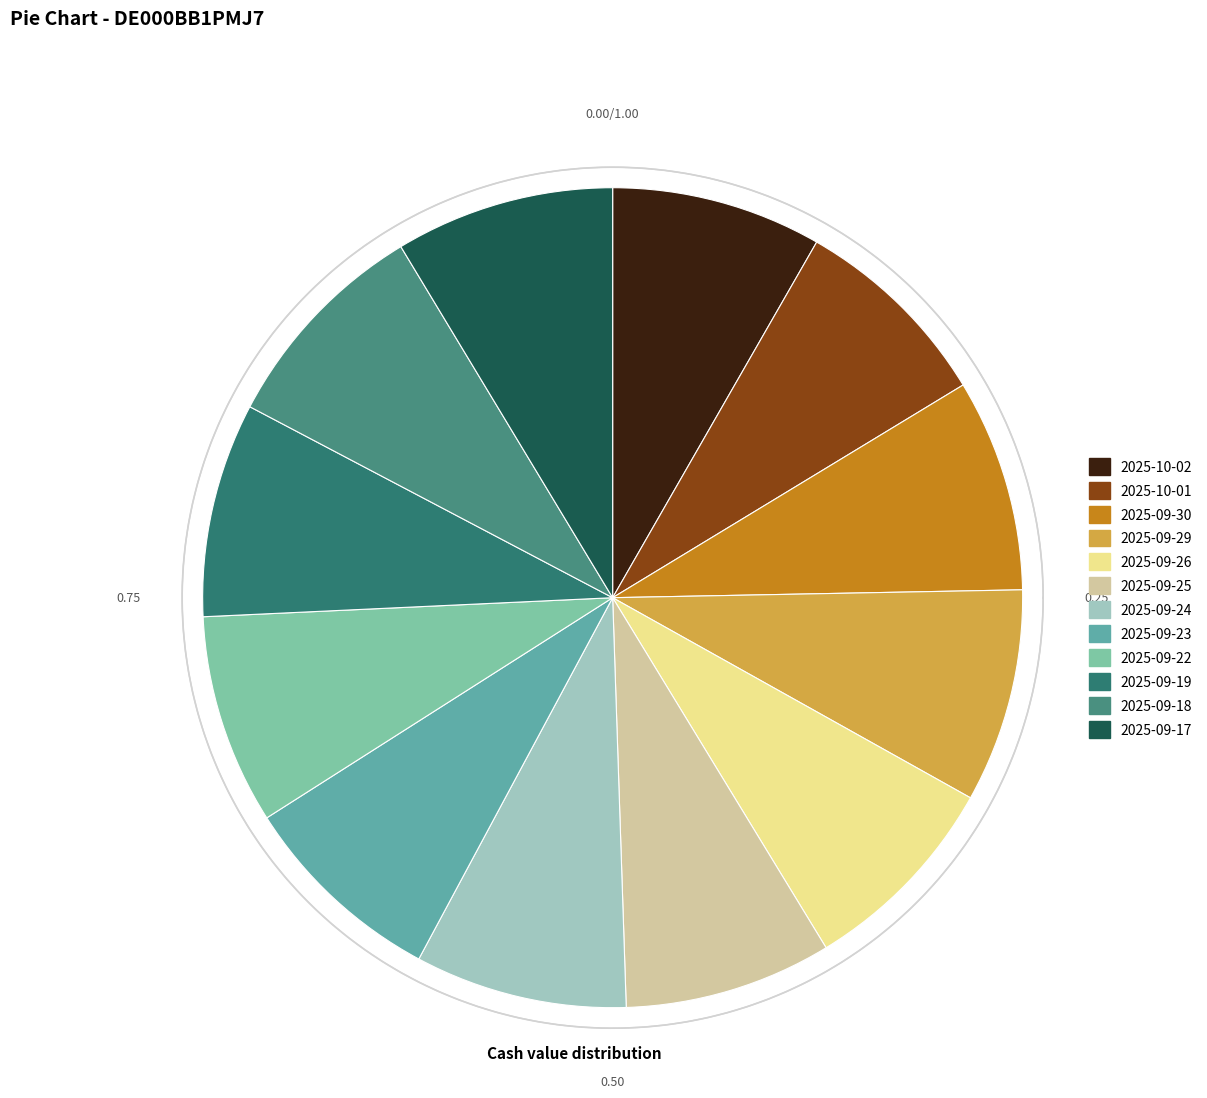

True or false: 2025-09-24 accounts for 2% of the total.

False